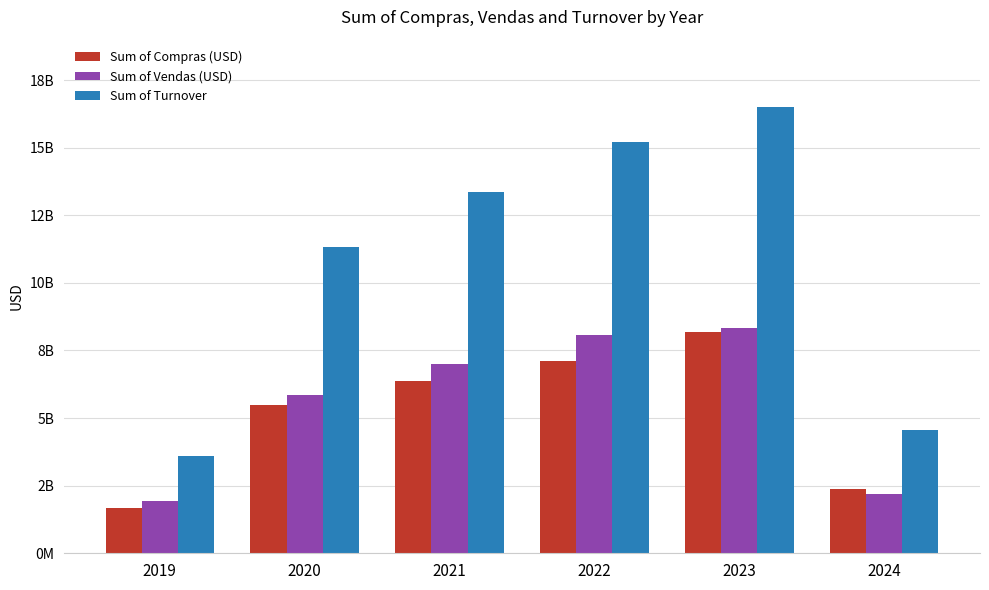

What is the maximum value shown in the chart?

16516656925.7